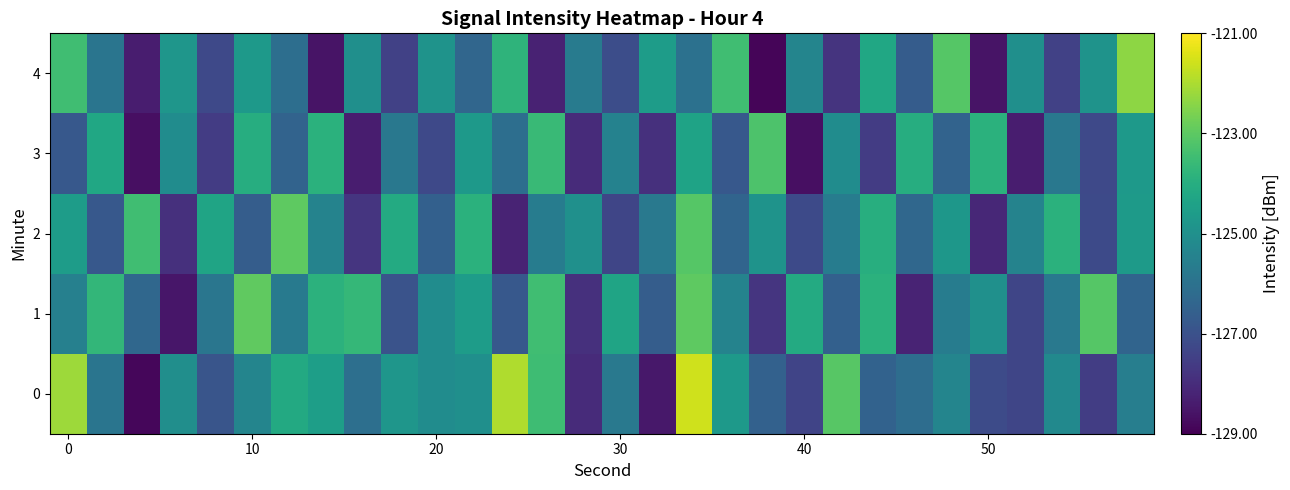

Reading left to right, transcribe all the data shown in this chart.

0: -122.2	-125.9	-128.9	-125.0	-126.9	-125.4	-124.2	-124.5	-126.1	-124.8	-125.1	-125.0	-121.9	-123.5	-128.0	-125.8	-128.5	-121.6	-124.7	-126.5	-127.4	-123.1	-126.5	-126.1	-125.4	-127.2	-127.3	-125.2	-127.5	-125.6
1: -125.5	-123.7	-126.3	-128.5	-125.9	-122.9	-125.7	-123.9	-123.7	-127.0	-125.1	-124.6	-126.8	-123.5	-127.9	-124.3	-126.7	-123.0	-125.4	-127.8	-124.1	-126.5	-123.9	-128.2	-125.7	-125.0	-127.3	-125.8	-123.1	-126.4
2: -124.6	-126.8	-123.5	-127.9	-124.3	-126.7	-123.0	-125.4	-127.8	-124.1	-126.5	-123.9	-128.2	-125.7	-125.0	-127.3	-125.8	-123.1	-126.4	-124.9	-127.2	-125.7	-124.0	-126.3	-124.8	-128.1	-125.4	-123.9	-127.2	-124.7
3: -126.8	-124.2	-128.7	-125.1	-127.6	-124.0	-126.5	-123.9	-128.3	-125.8	-127.2	-124.7	-126.1	-123.6	-128.0	-125.5	-127.9	-124.3	-126.8	-123.2	-128.7	-125.1	-127.6	-124.0	-126.5	-123.9	-128.3	-125.8	-127.2	-124.7
4: -123.5	-125.9	-128.3	-124.8	-127.2	-124.7	-126.1	-128.6	-125.0	-127.5	-124.9	-126.3	-123.8	-128.2	-125.7	-127.1	-124.6	-126.0	-123.5	-128.9	-125.3	-127.8	-124.2	-126.7	-123.1	-128.6	-125.0	-127.5	-124.9	-122.3